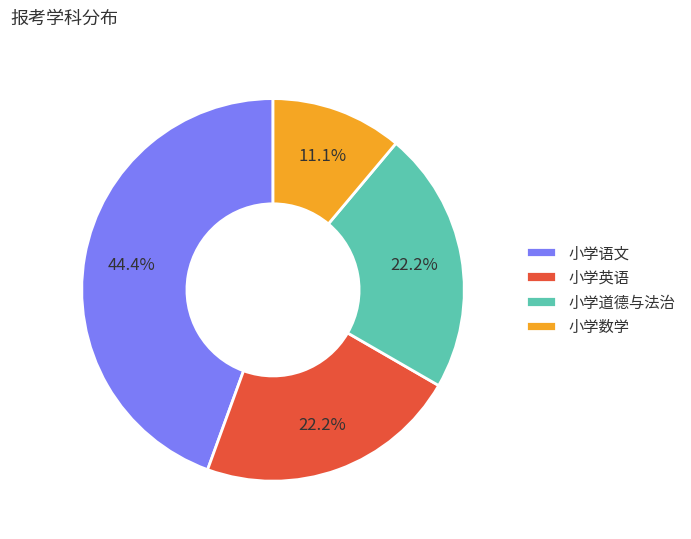

To the nearest percent, what is the average slice percentage?

25%